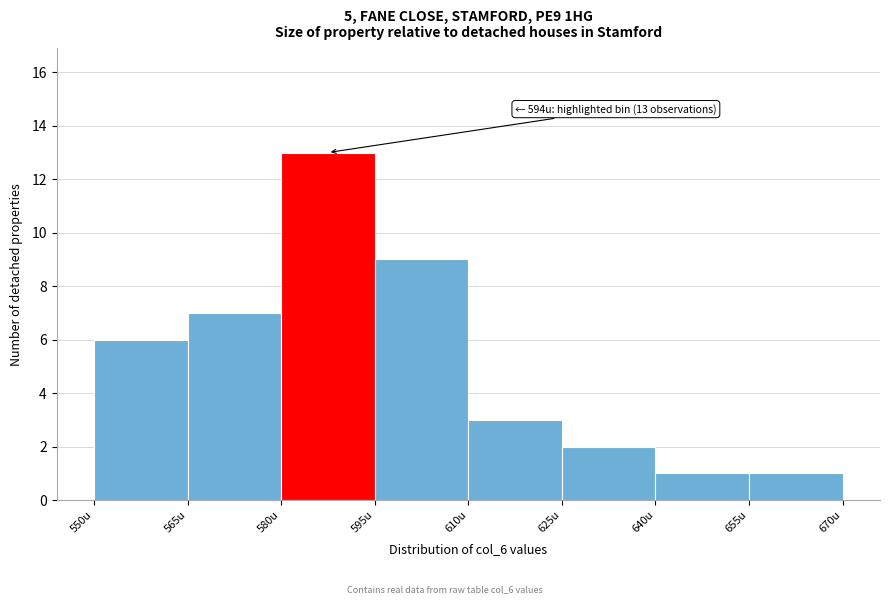

Over which range of the x-axis is the bar tallest?

580 to 595